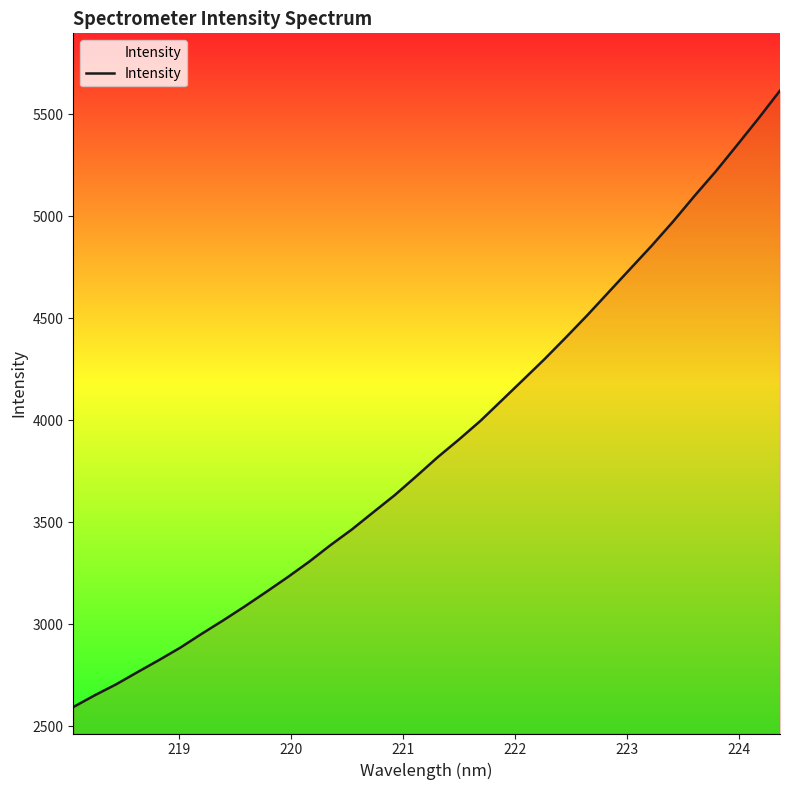

What is the greatest value displayed?

5616.6